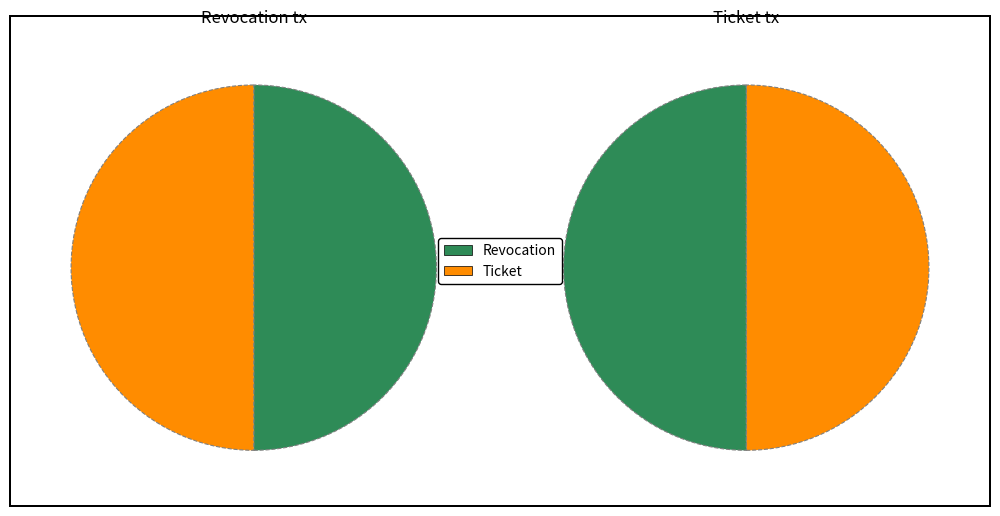

How many segments does this pie chart have?

2